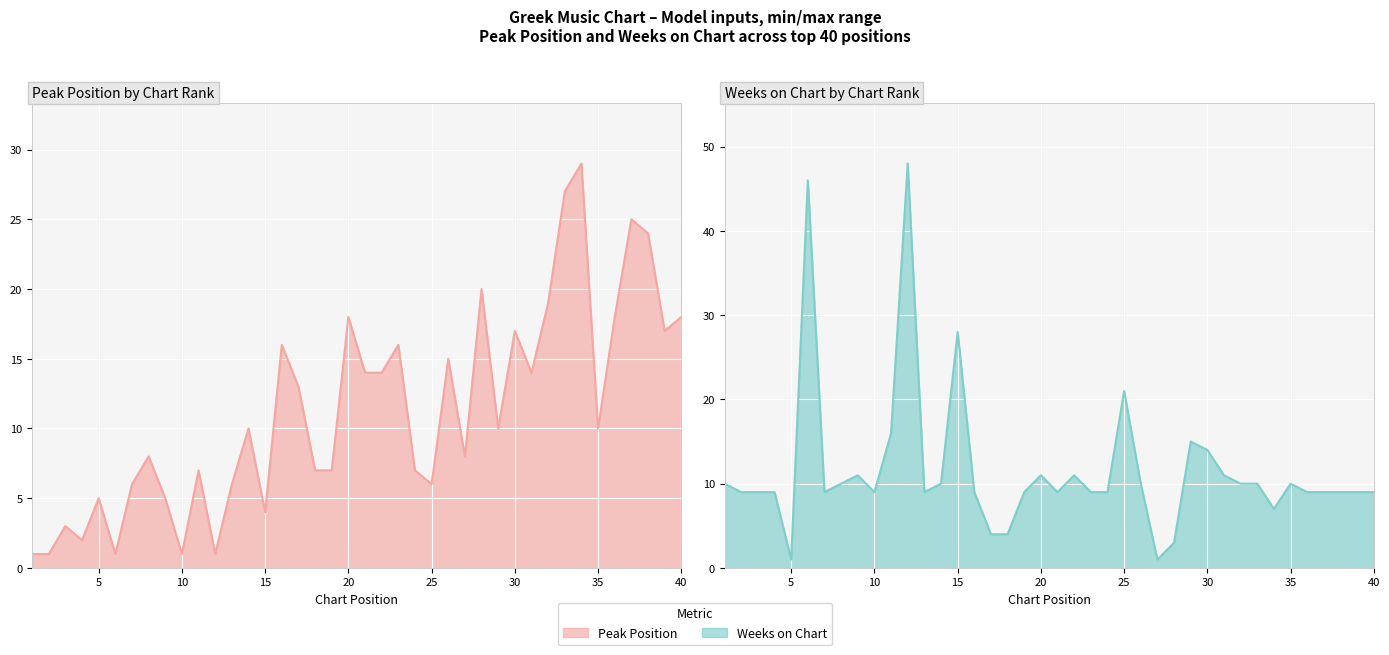

Which series ends up on top after the final intersection of Peak Position and Weeks on Chart?

Peak Position